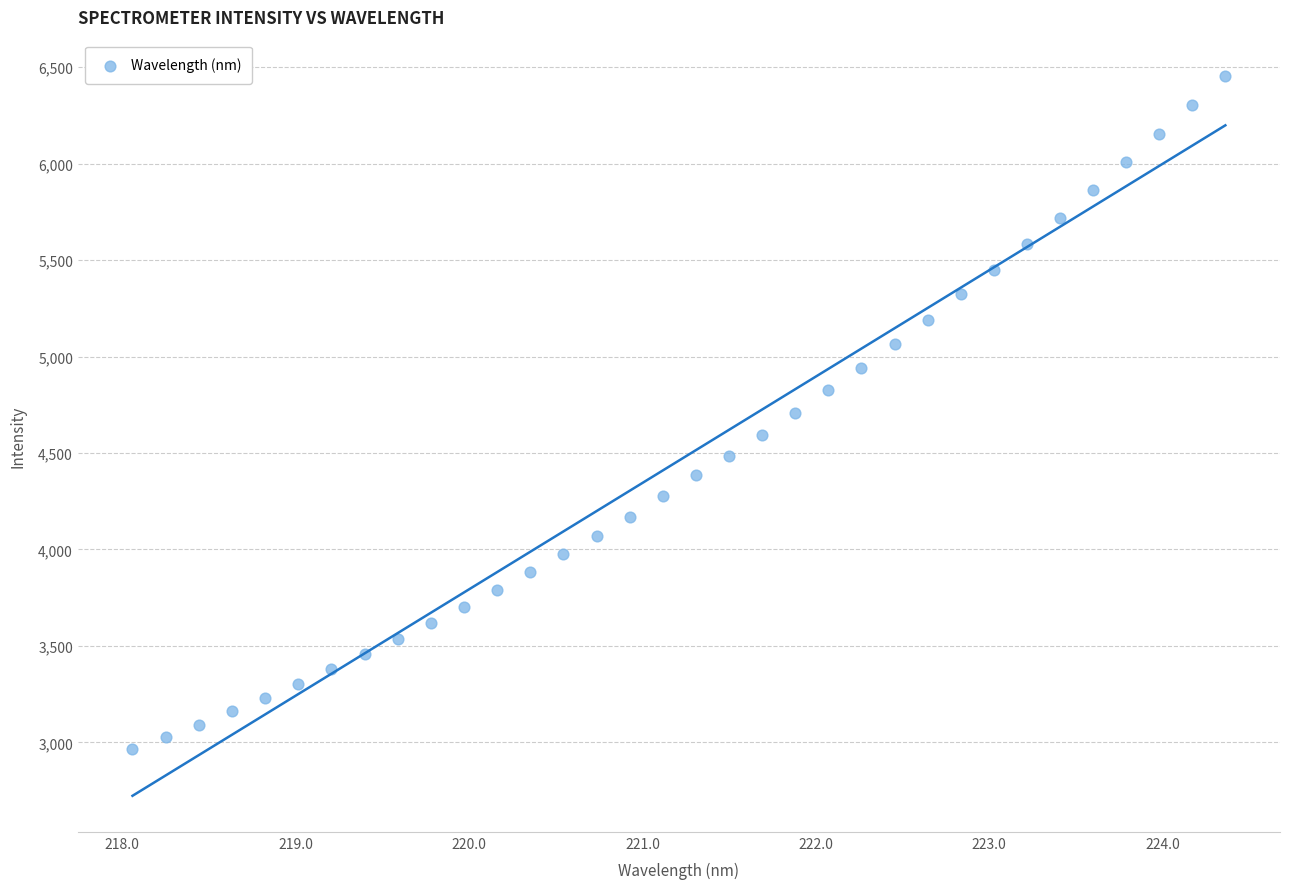

What is the range of X values (max minus min)?

6.3